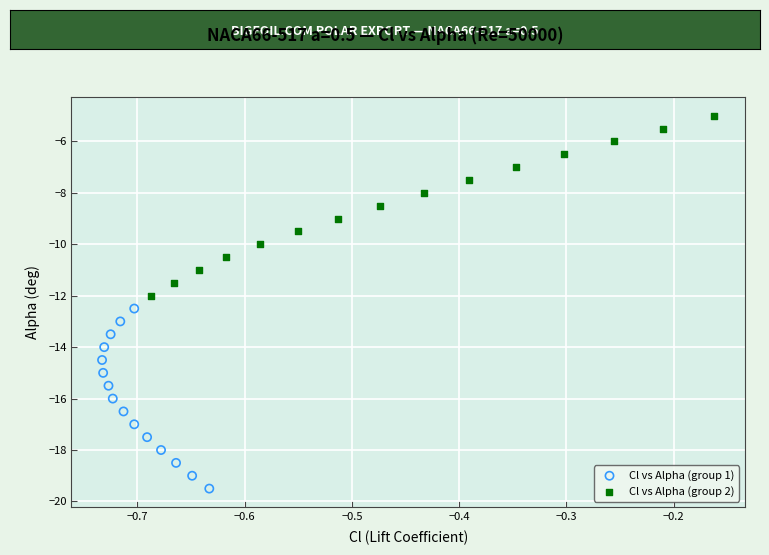

Which series reaches the maximum Y coordinate?

Cl vs Alpha (group 2)